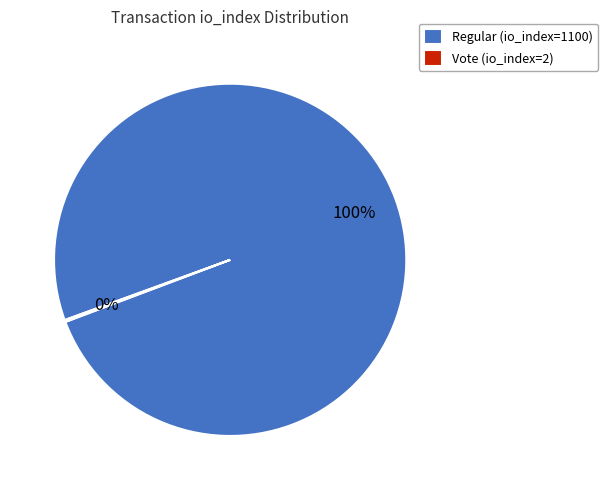

Is it true that Regular (io_index=1100) is 93% of the pie?

False